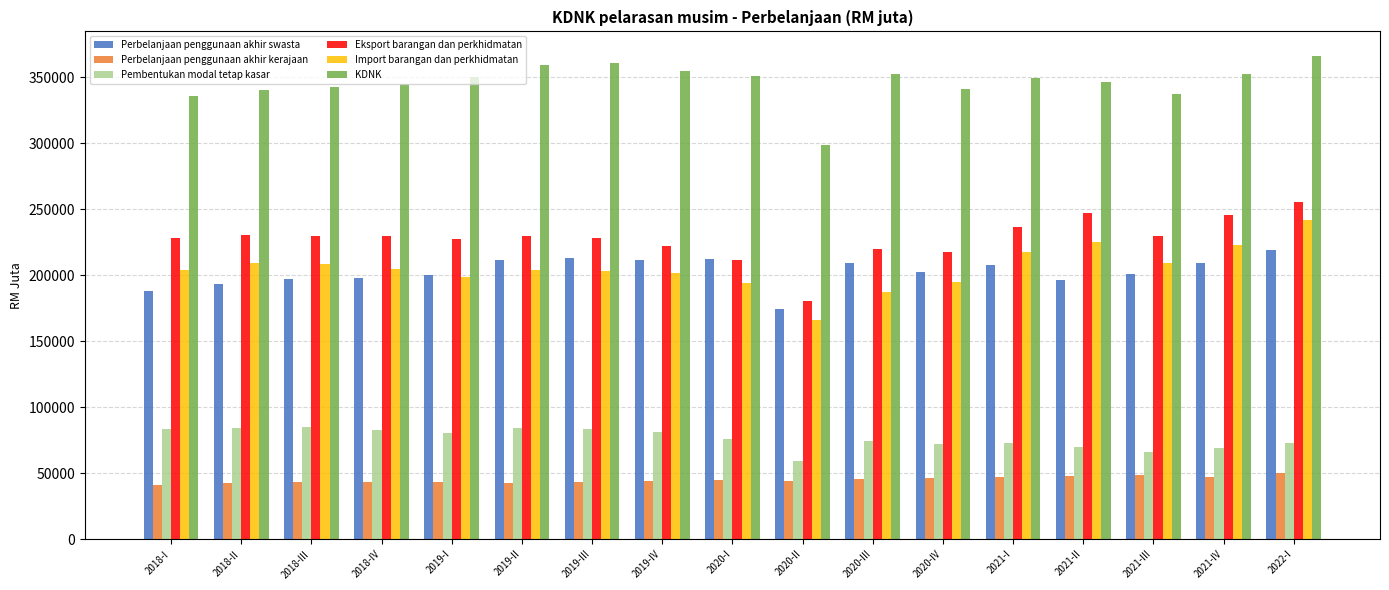

How many distinct data groups are displayed?

6